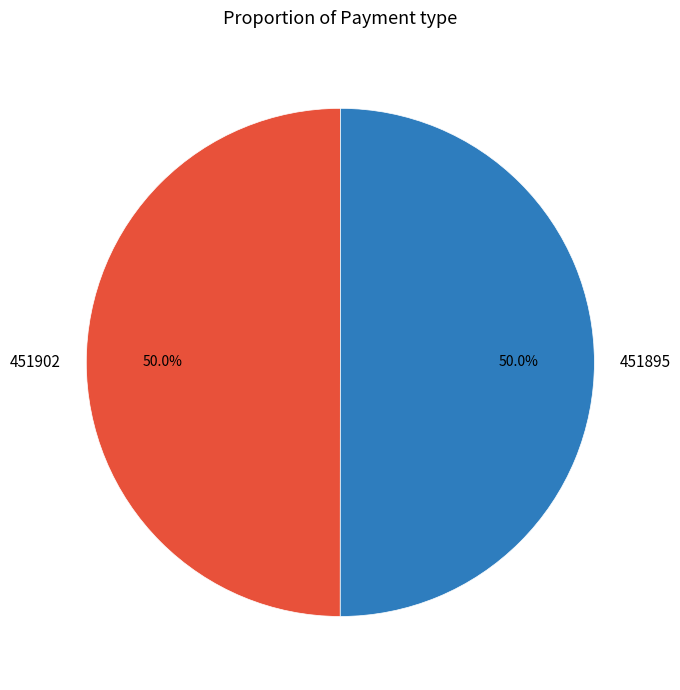

How many segments does this pie chart have?

2